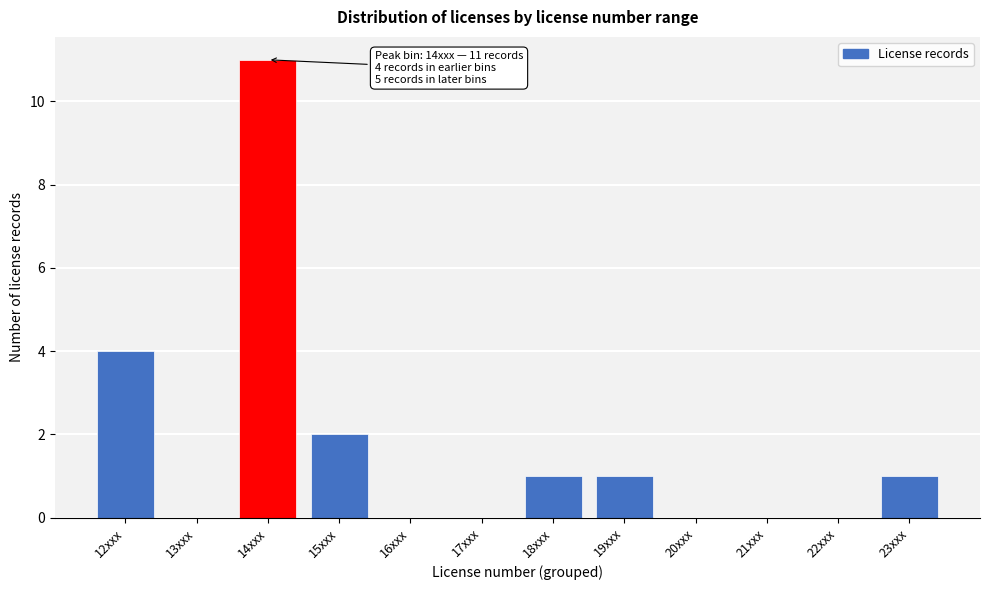

Reading left to right, transcribe all the data shown in this chart.

12xxx=4	13xxx=0	14xxx=11	15xxx=2	16xxx=0	17xxx=0	18xxx=1	19xxx=1	20xxx=0	21xxx=0	22xxx=0	23xxx=1